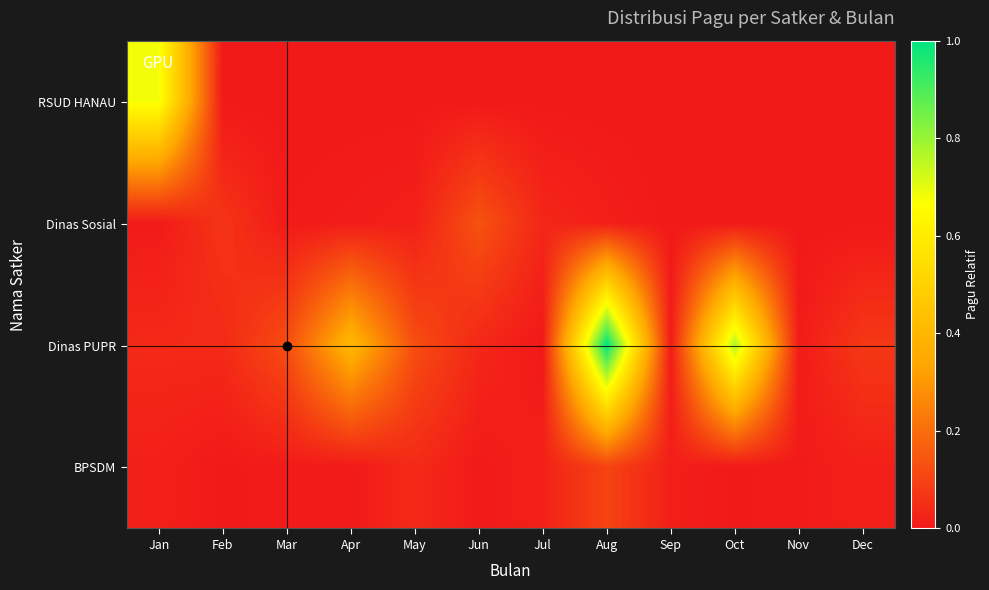

At which category does the chart reach its minimum across all series?

Feb